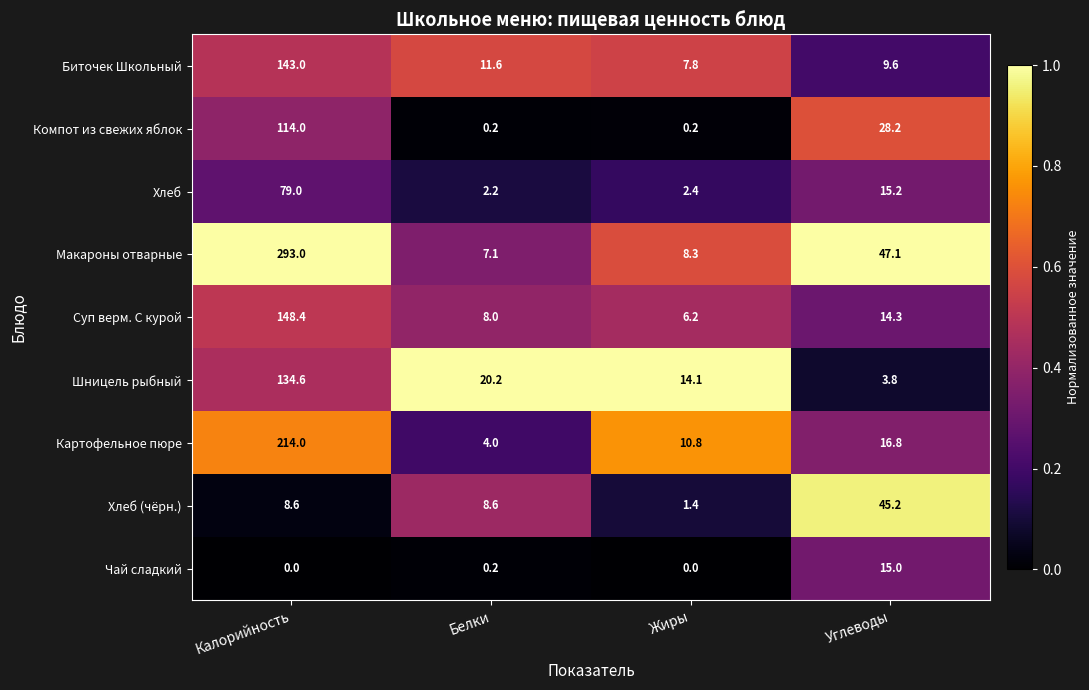

True or false: Биточек Школьный has a value of 3.4 at Белки.

False